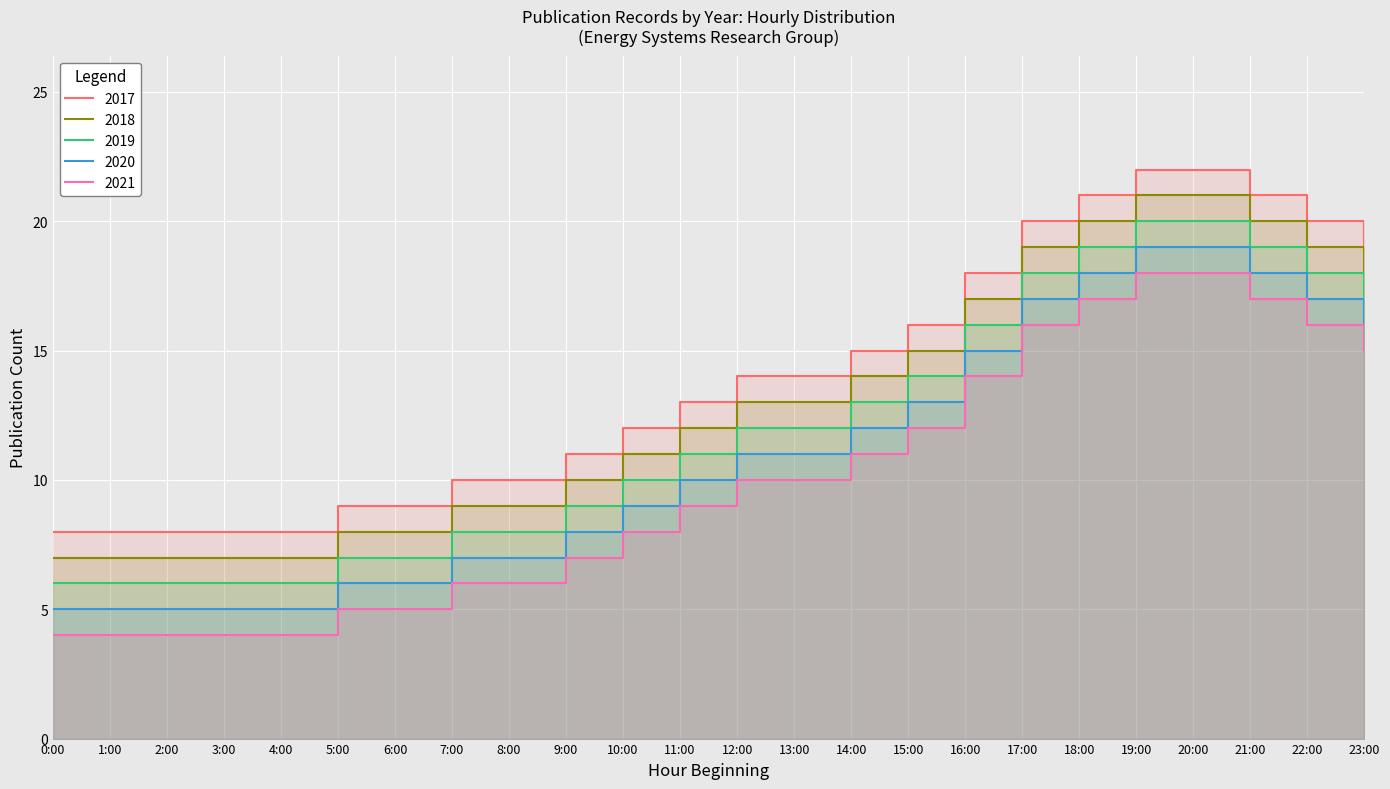

What is the smallest value displayed?

4